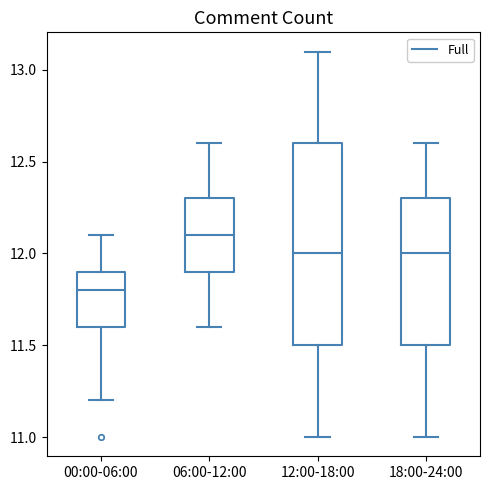

Which box has the highest median line?

06:00-12:00